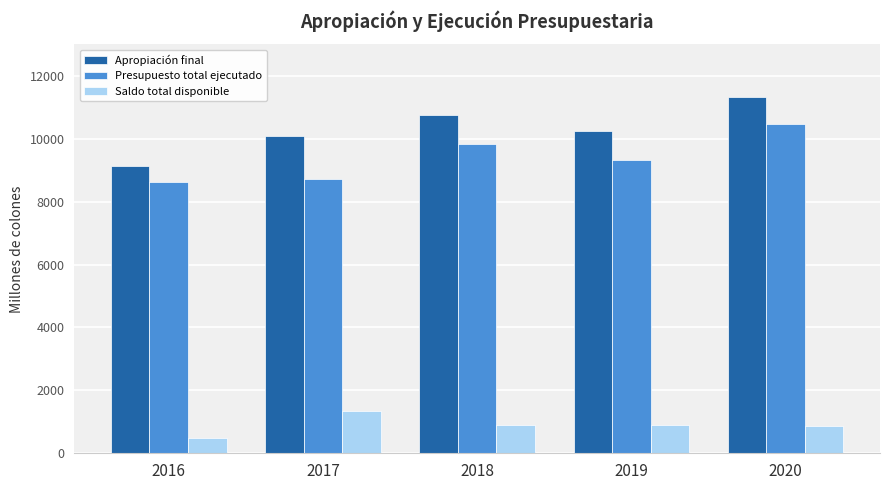

What is the minimum value for Apropiación final?

9124.2